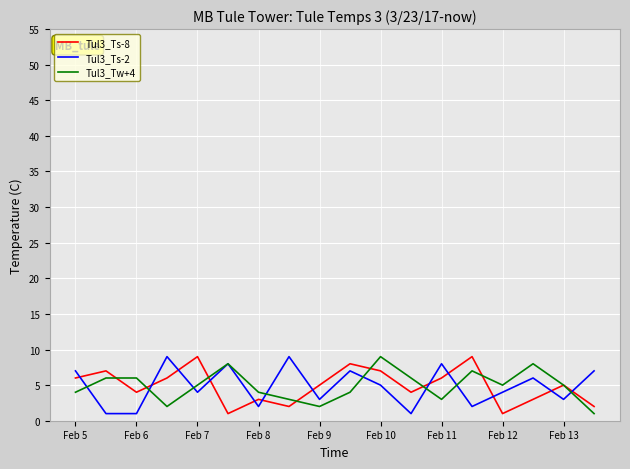

Is this an area chart (filled region under the line)?

No